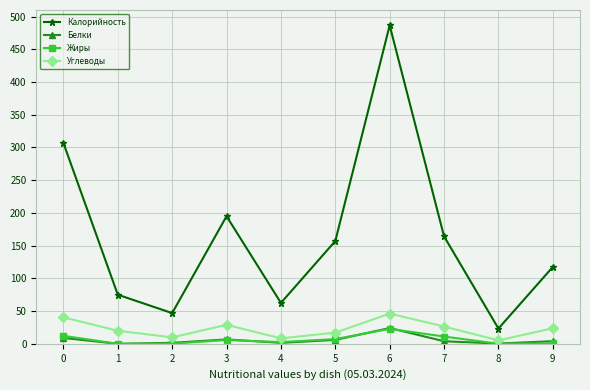

The Калорийность series shows 194.9 at 3. True or false?

True